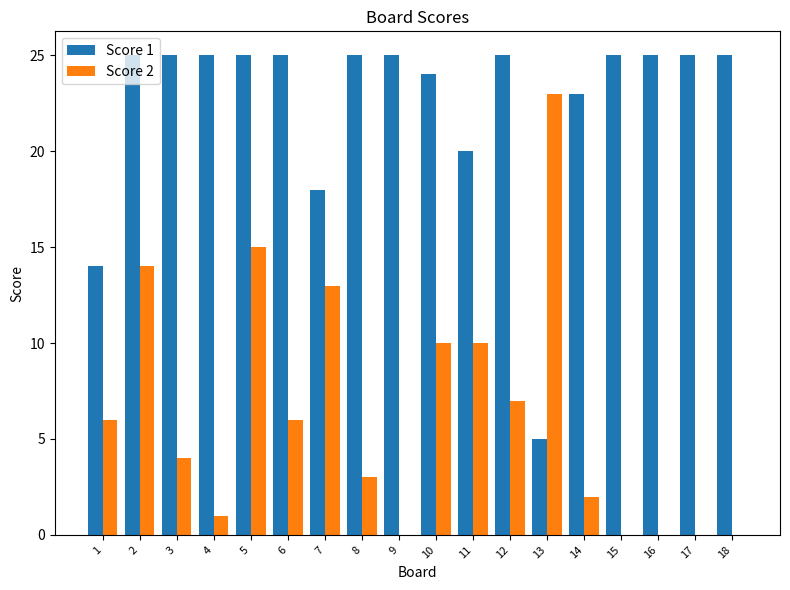

Is it true that Score 2 equals 10 at 10?

True